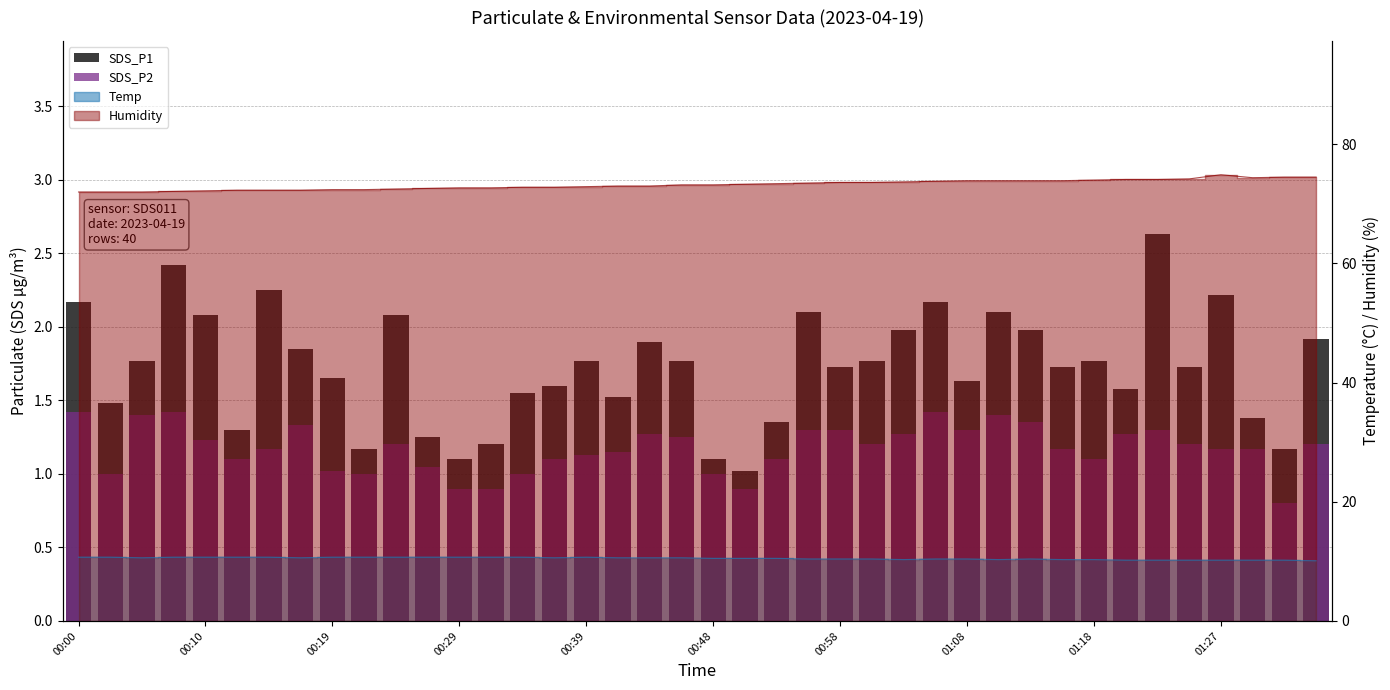

What position from the left is 22?

23